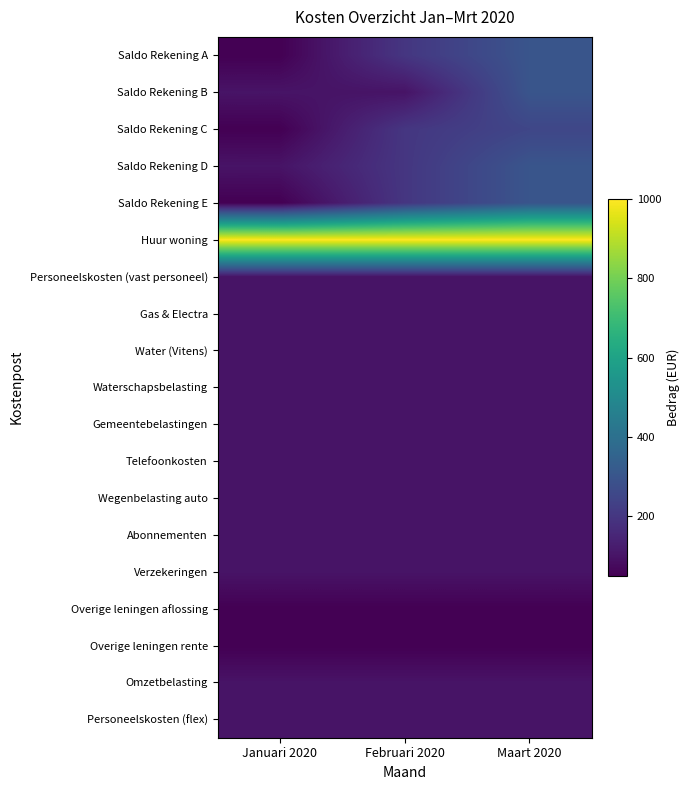

Which has a higher value, Januari 2020 or Februari 2020?

Februari 2020